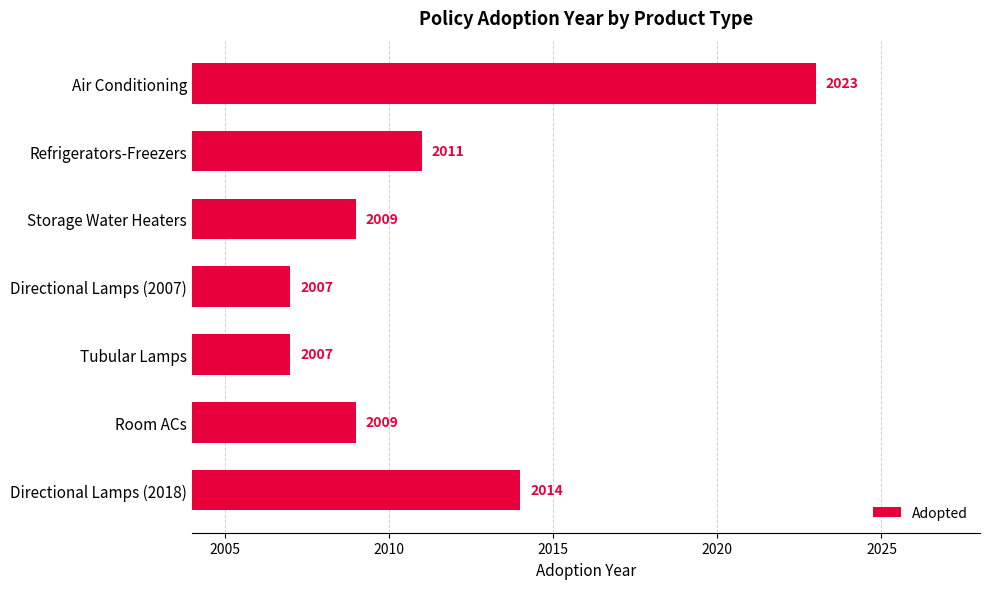

What is the approximate value at Directional Lamps (2018)?

2014